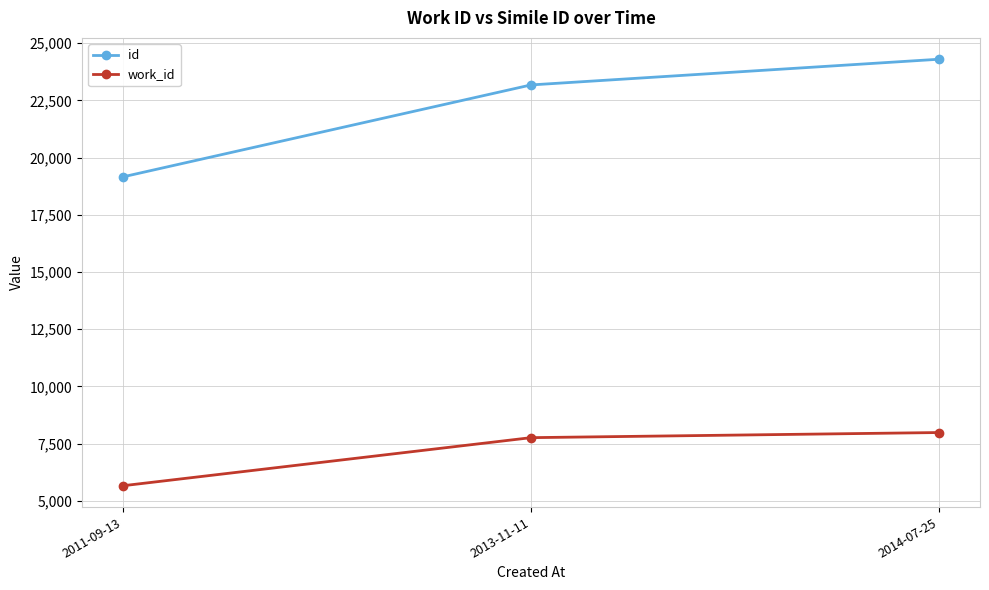

What is the spread (max minus min) of values at 2014-07-25?

16313